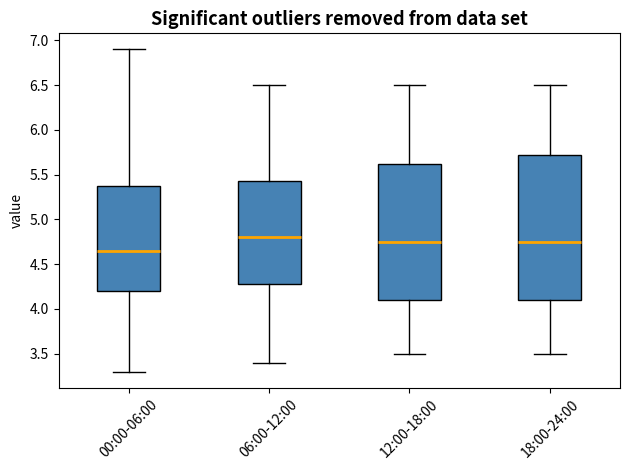

Which box's median line is the lowest?

00:00-06:00